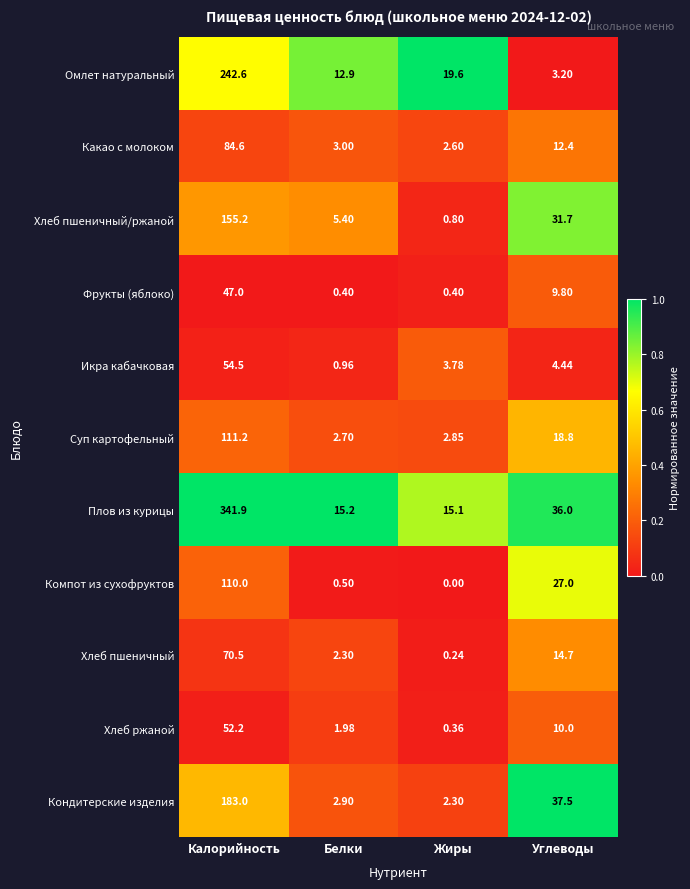

At which label is Кондитерские изделия closest to 92?

Углеводы